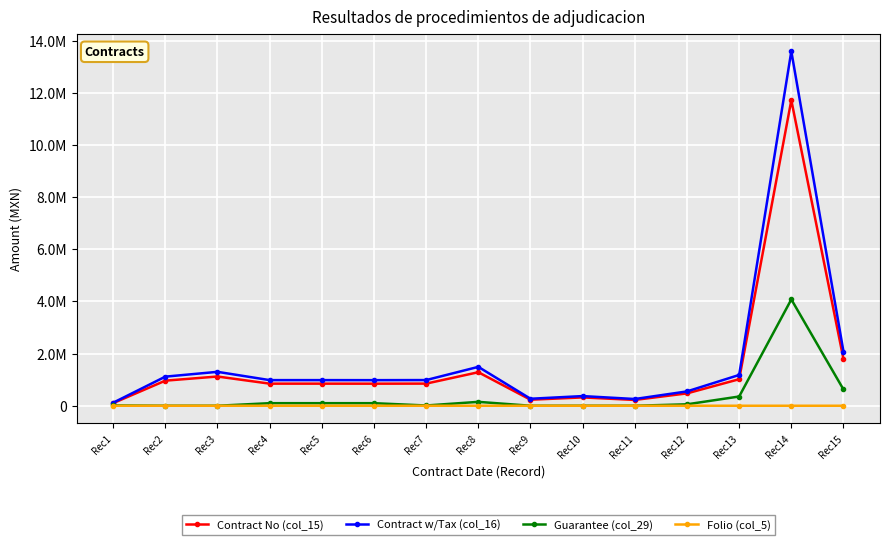

At which category is the sum across all series the highest?

Rec14